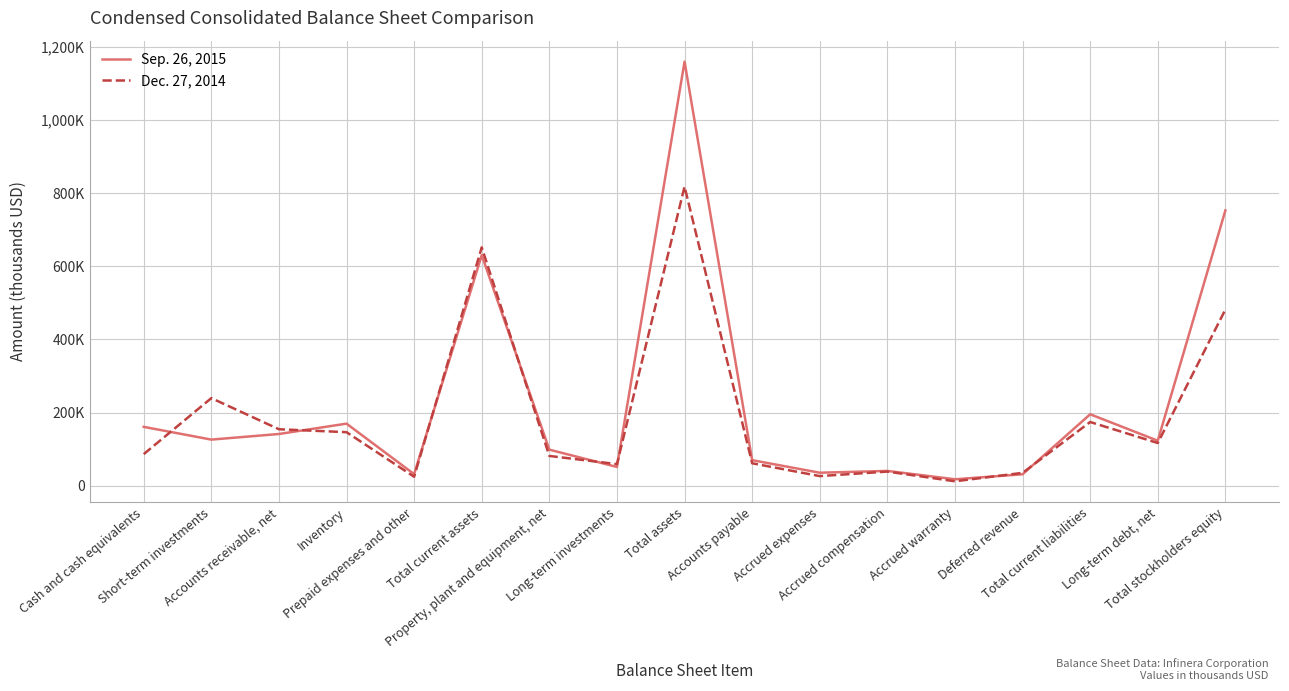

List the labels in order of Sep. 26, 2015 value, smallest first.

Accrued warranty, Deferred revenue, Prepaid expenses and other, Accrued expenses, Accrued compensation, Long-term investments, Accounts payable, Property, plant and equipment, net, Long-term debt, net, Short-term investments, Accounts receivable, net, Cash and cash equivalents, Inventory, Total current liabilities, Total current assets, Total stockholders equity, Total assets